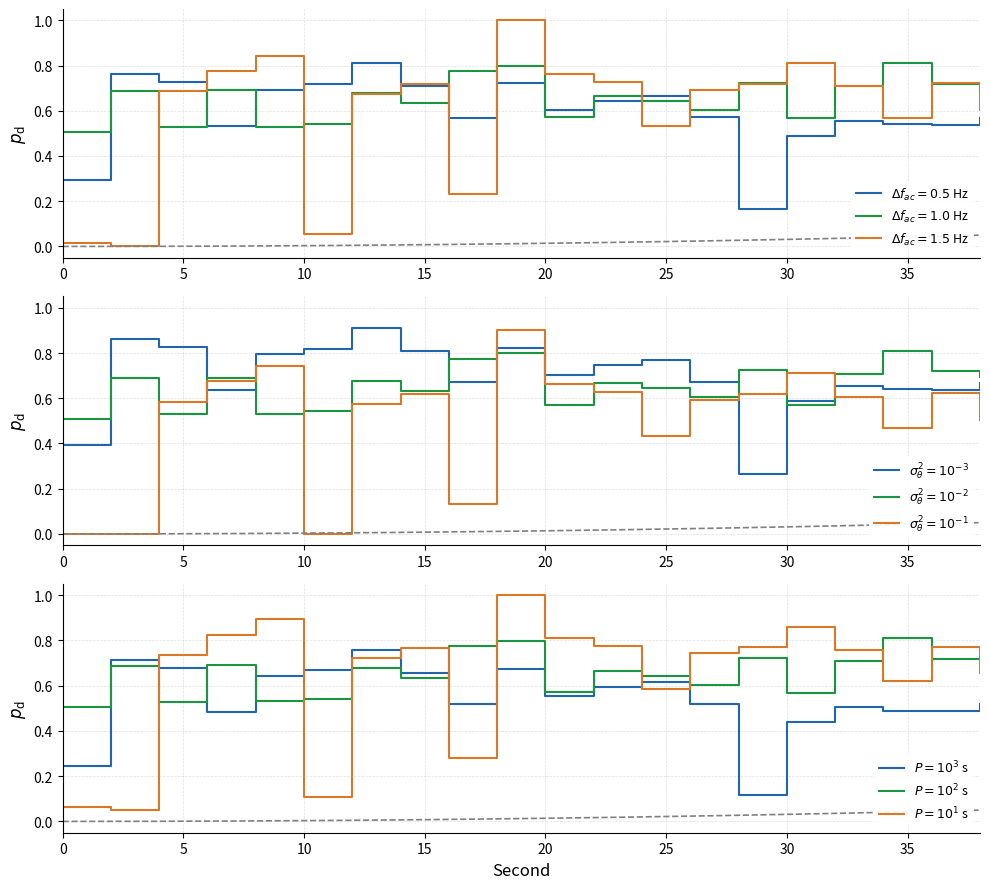

Which series has the largest range (max minus min)?

$P=10^1$ s